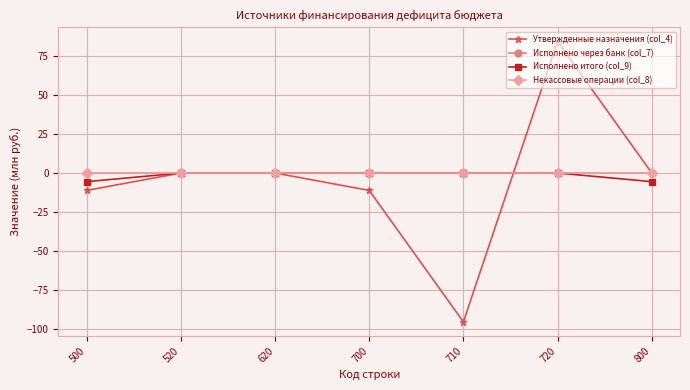

The Утвержденные назначения (col_4) series shows 0.0 at 520. True or false?

True